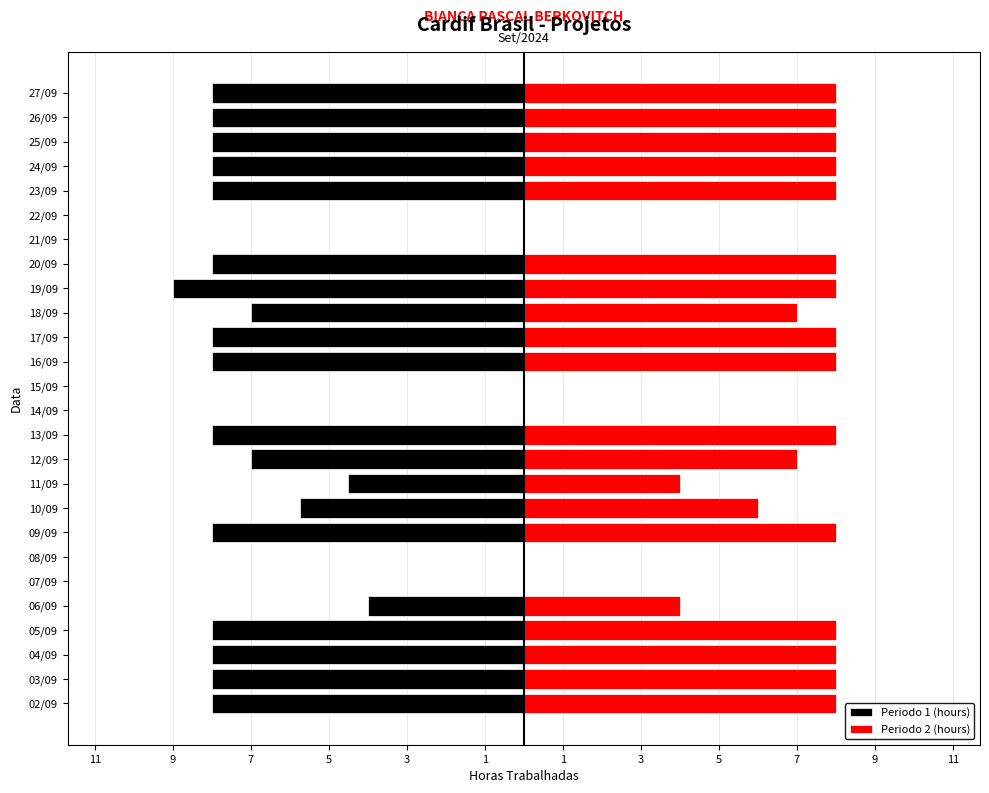

What is the difference between the highest and lowest values at 05/09?

16.0